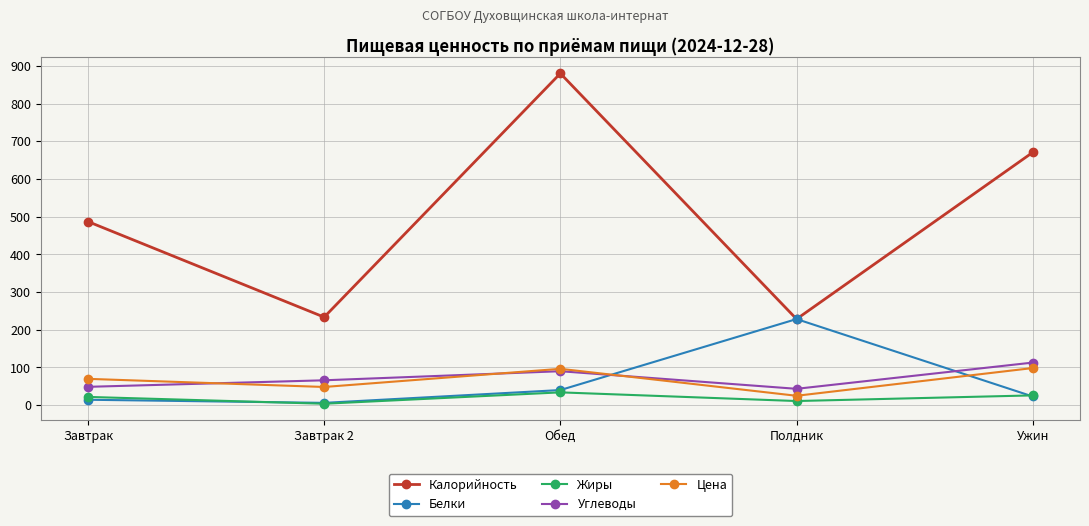

What is the sum of all Цена values?

338.0